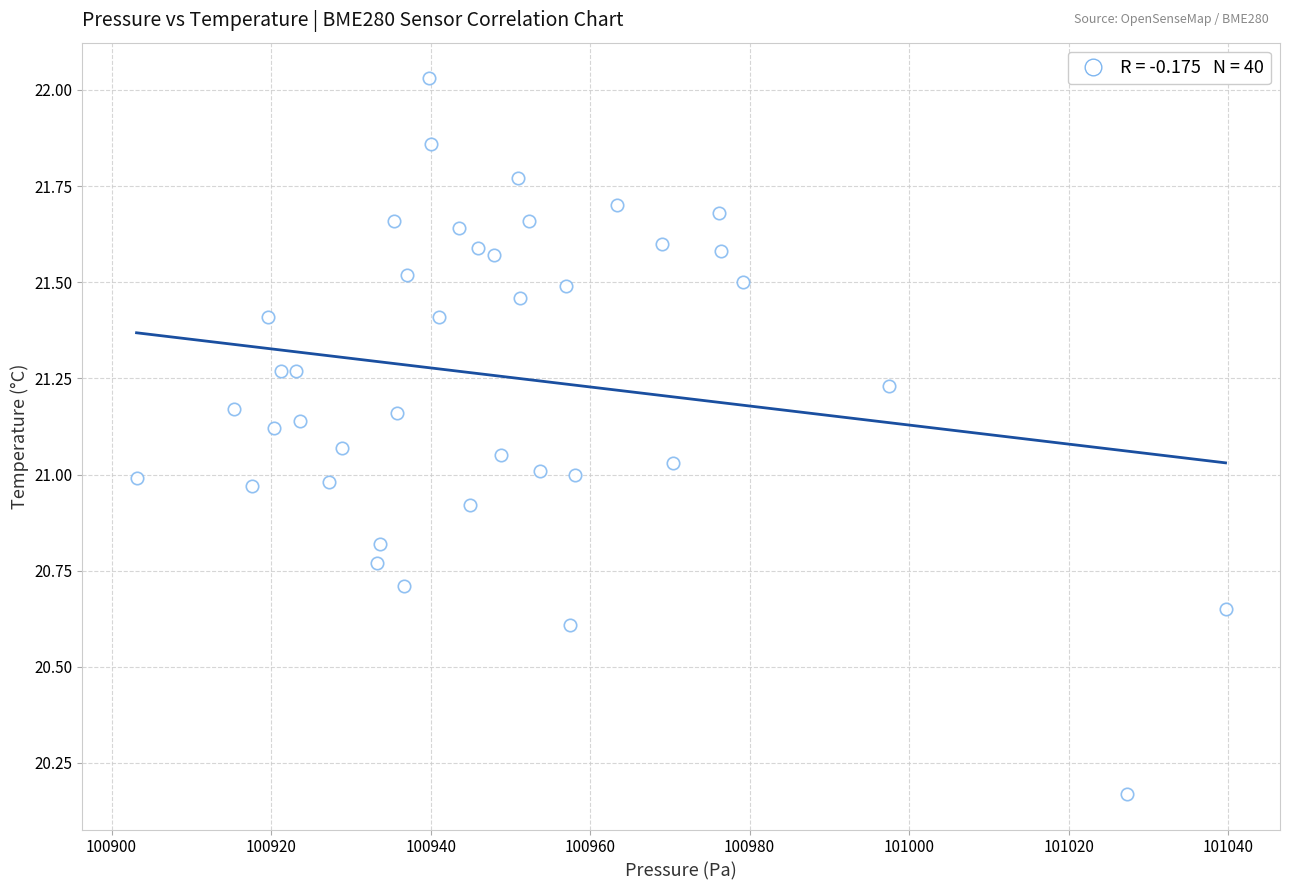

What is the range of Y values (max minus min)?

1.9